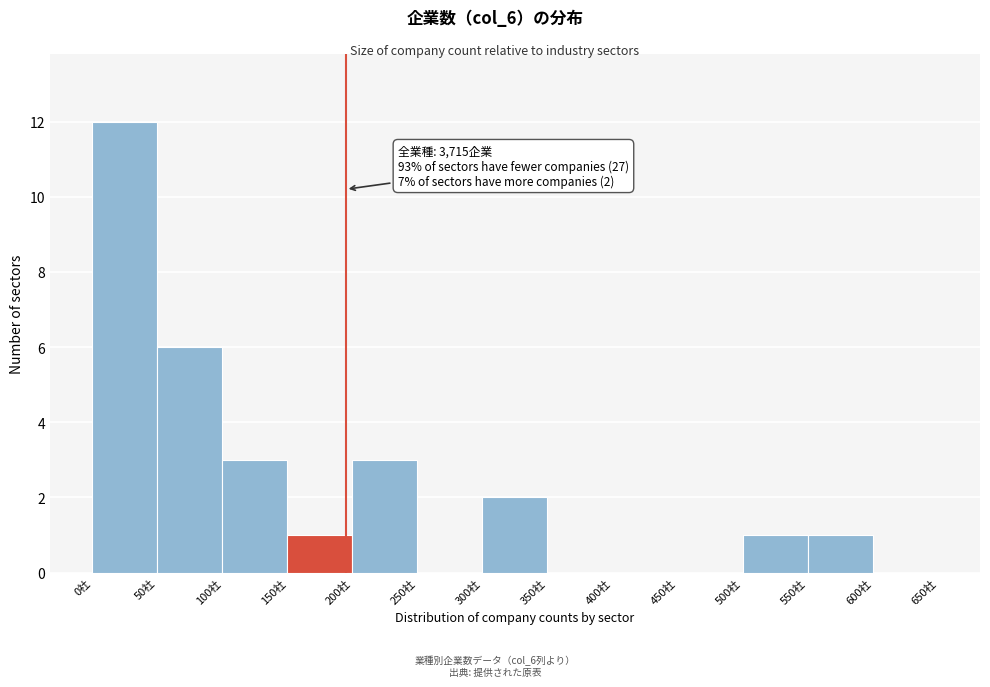

Which range on the x-axis has the tallest bar?

0 to 50